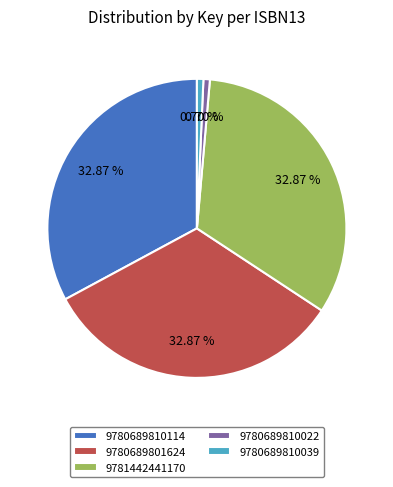

To the nearest percent, what is the average slice percentage?

20%